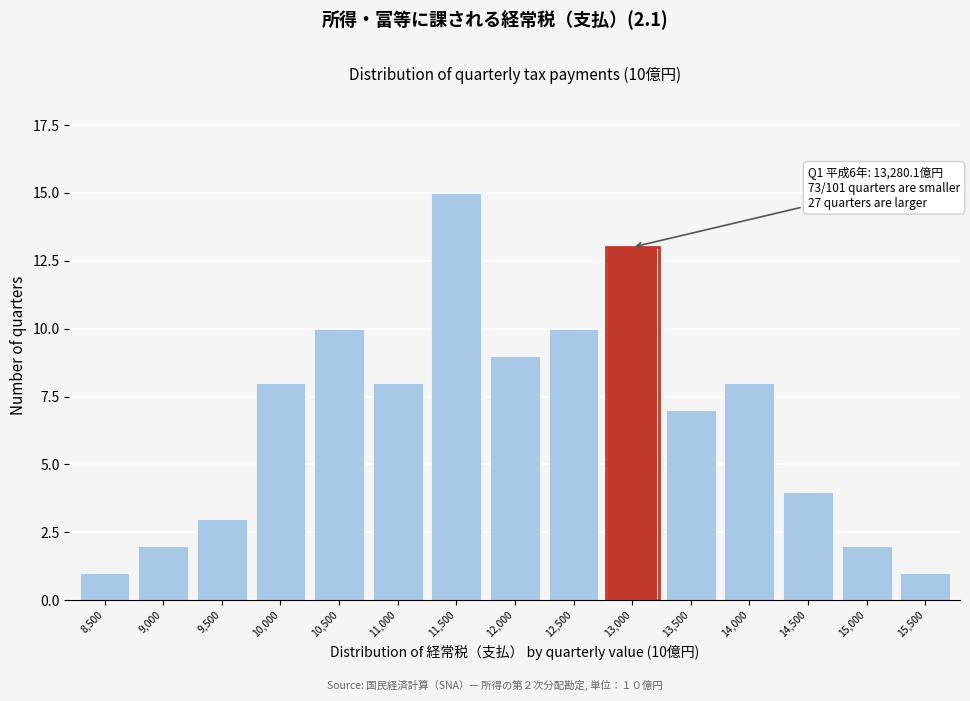

Reading left to right, list all the values displayed in this chart.

8,500=1	9,000=2	9,500=3	10,000=8	10,500=10	11,000=8	11,500=15	12,000=9	12,500=10	13,000=13	13,500=7	14,000=8	14,500=4	15,000=2	15,500=1